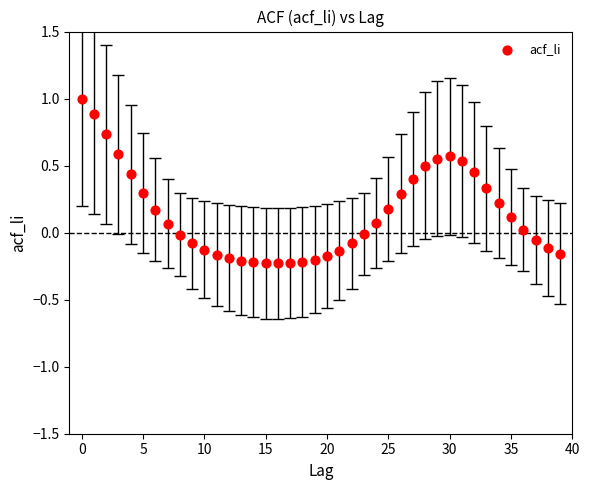

What is the range of Y values (max minus min)?

1.2